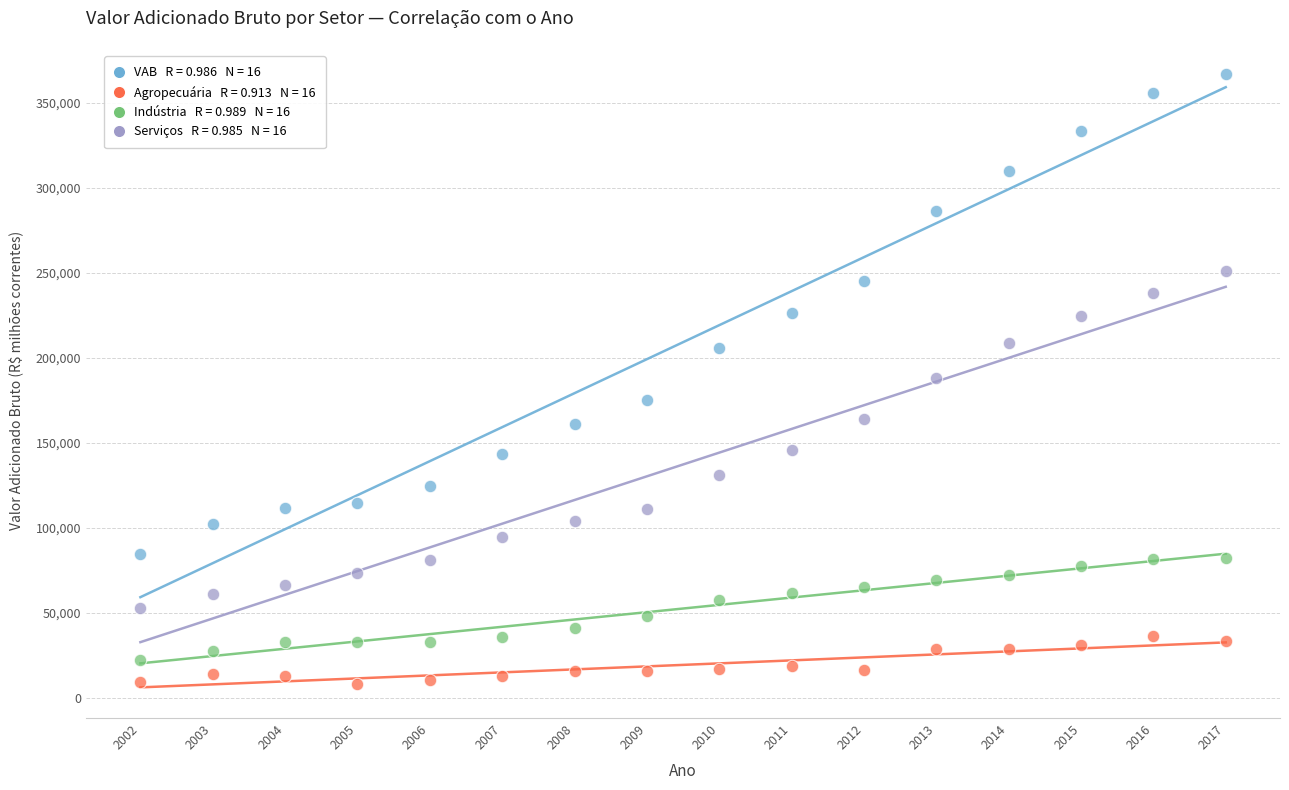

Across all data points, what is the range of Y values (max minus min)?

358840.4